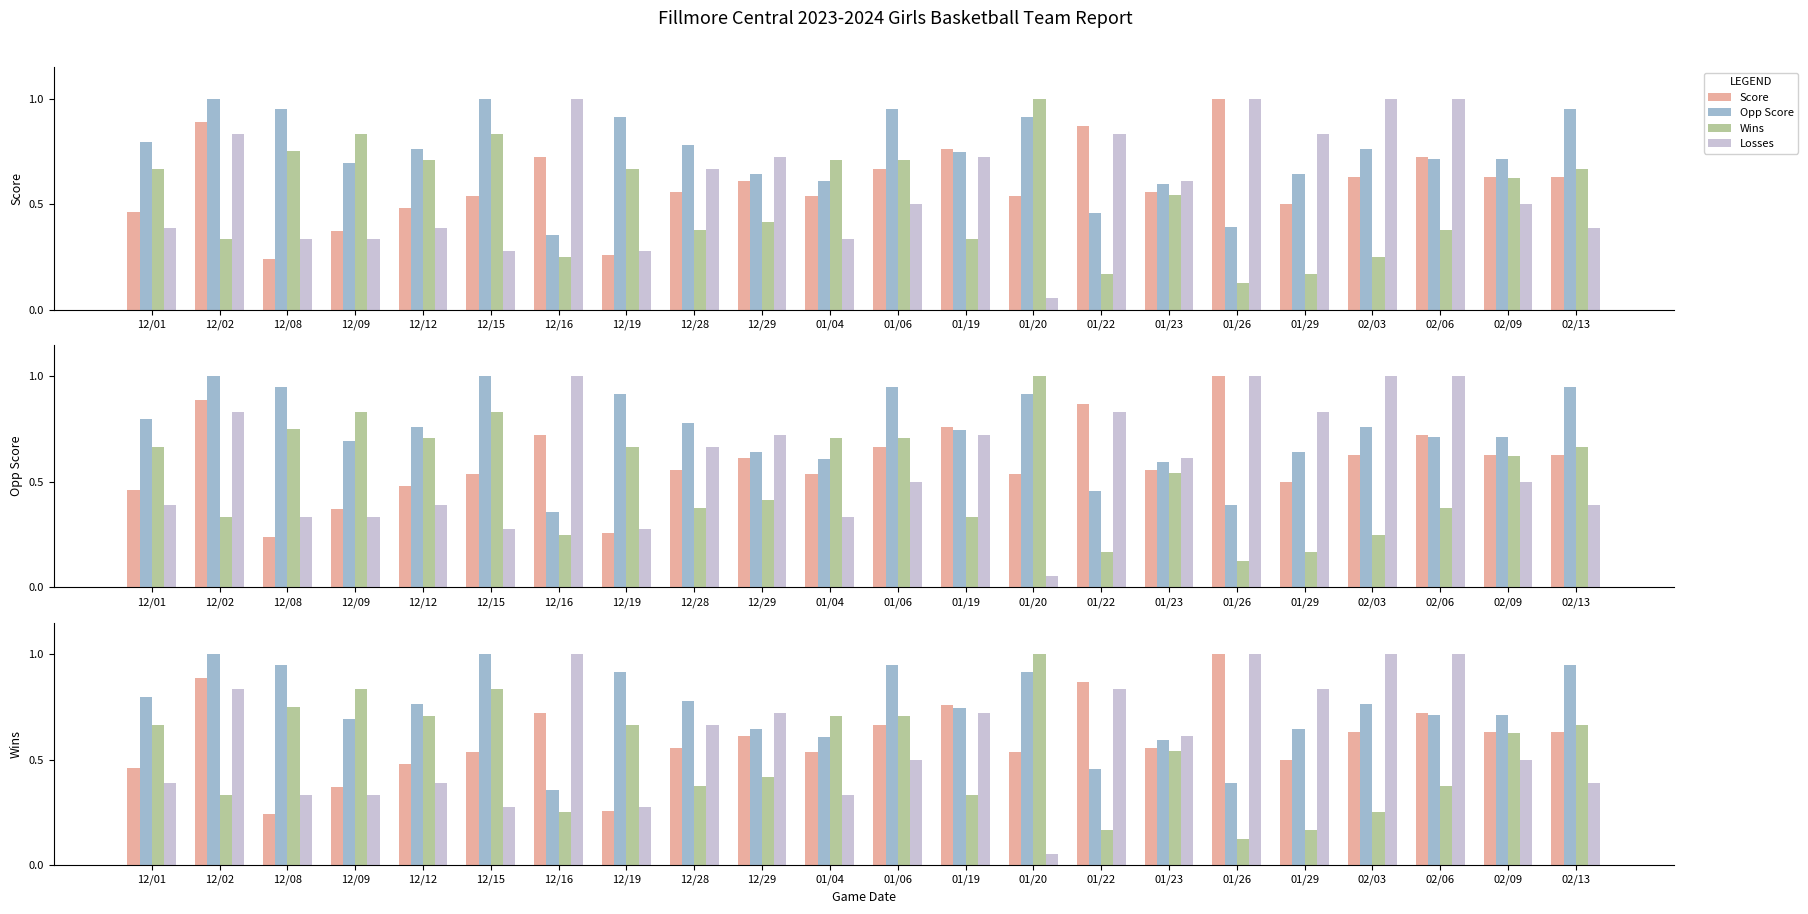

At which label does Opp Score reach its peak?

12/02